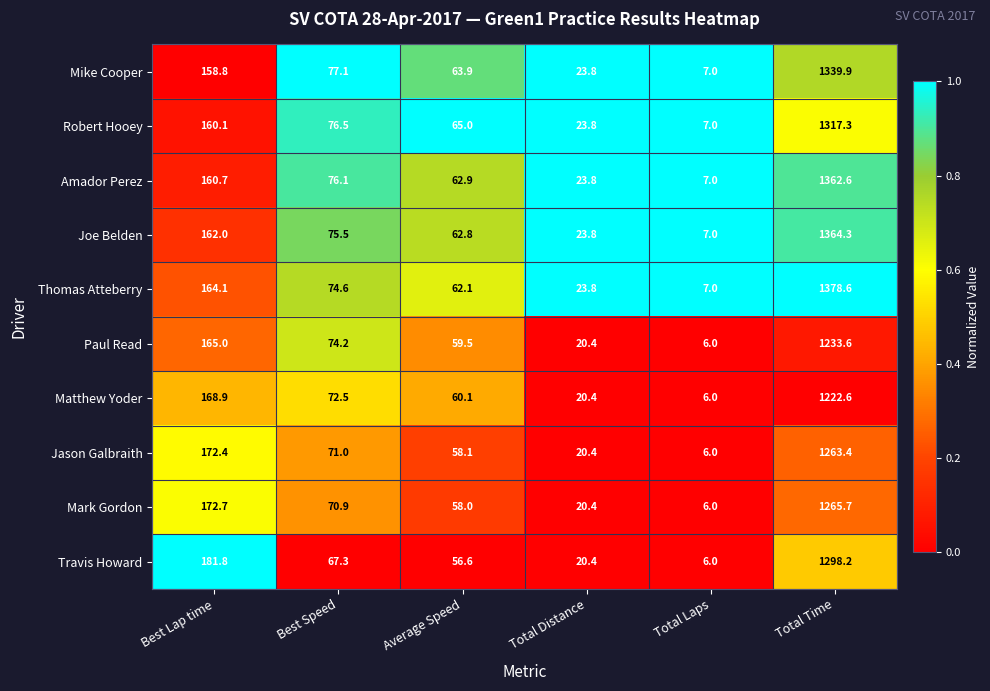

What is the spread (max minus min) of values at Best Lap time?

23.0